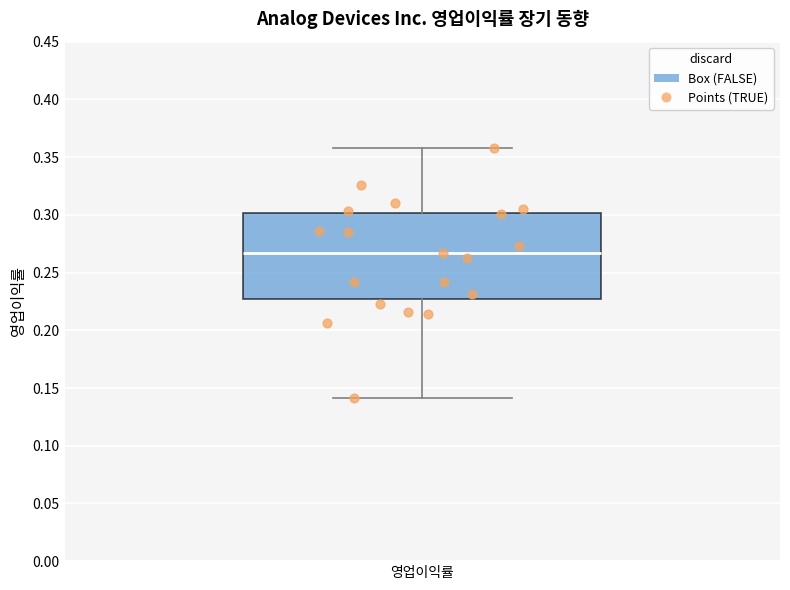

Read this box plot against the y-axis: the position of the median line, the range covered by the box, and the ends of both whiskers. The values are not printed on the chart, so give them approximately, as read against the axis.

median 0.265, box 0.225 to 0.300, whiskers 0.140 to 0.360